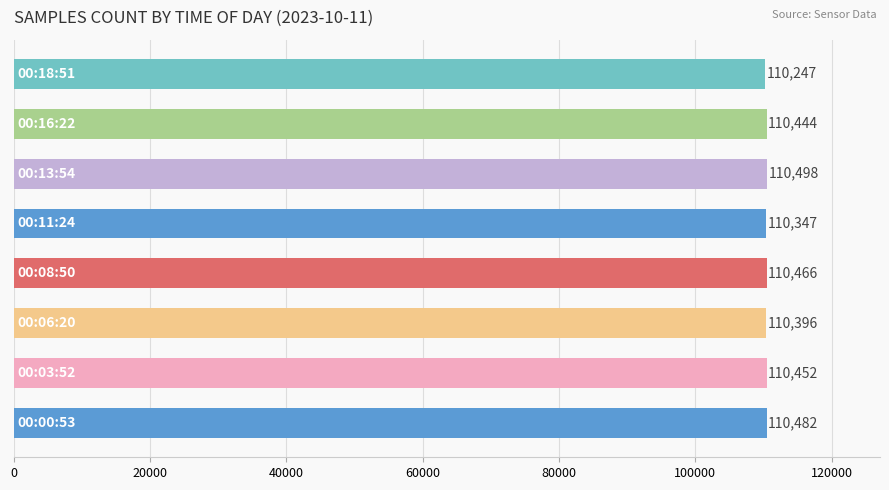

What is the maximum value shown in the chart?

110498